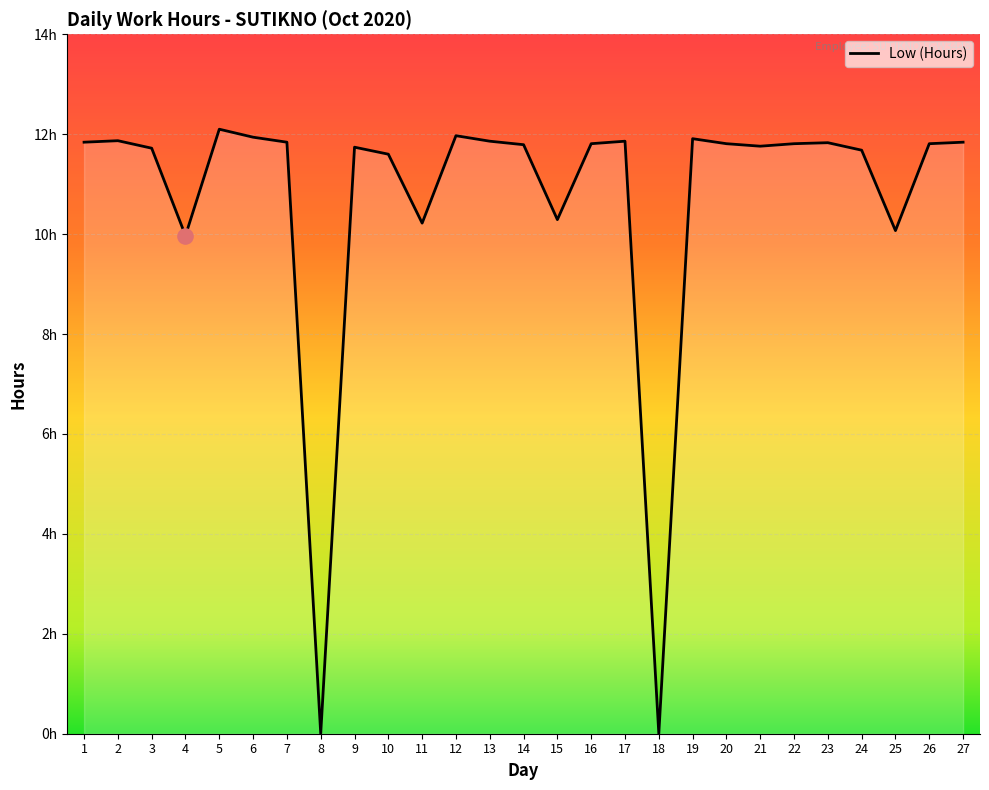

Approximately how many times larger is the value at 10 compared to 3?

1.0